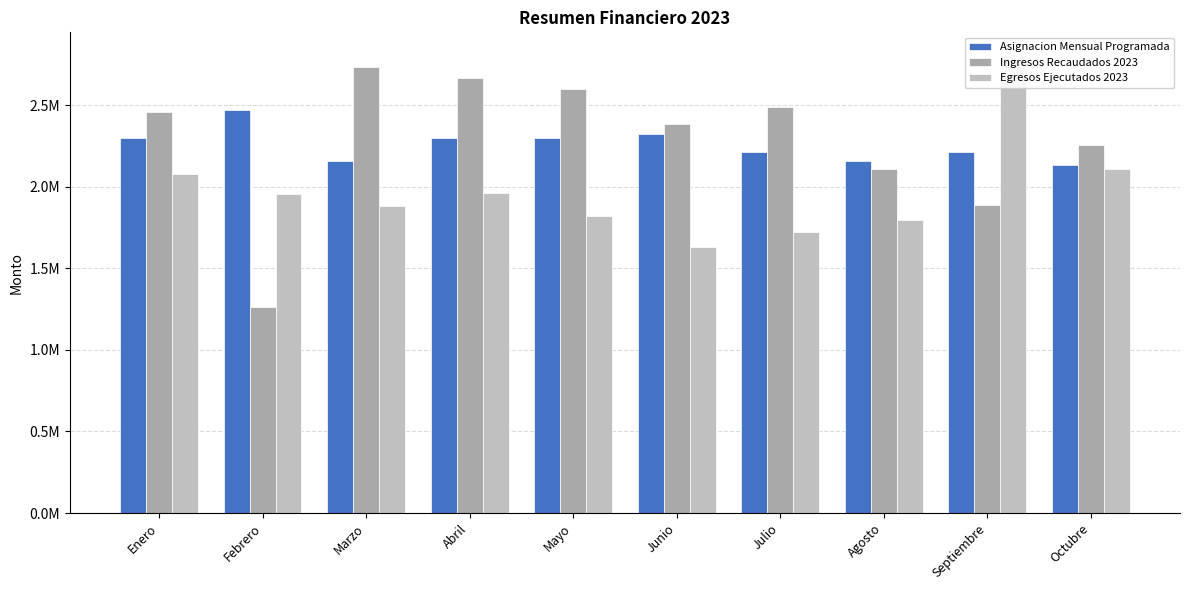

True or false: Ingresos Recaudados 2023 has a value of 2460558.4 at Enero.

True